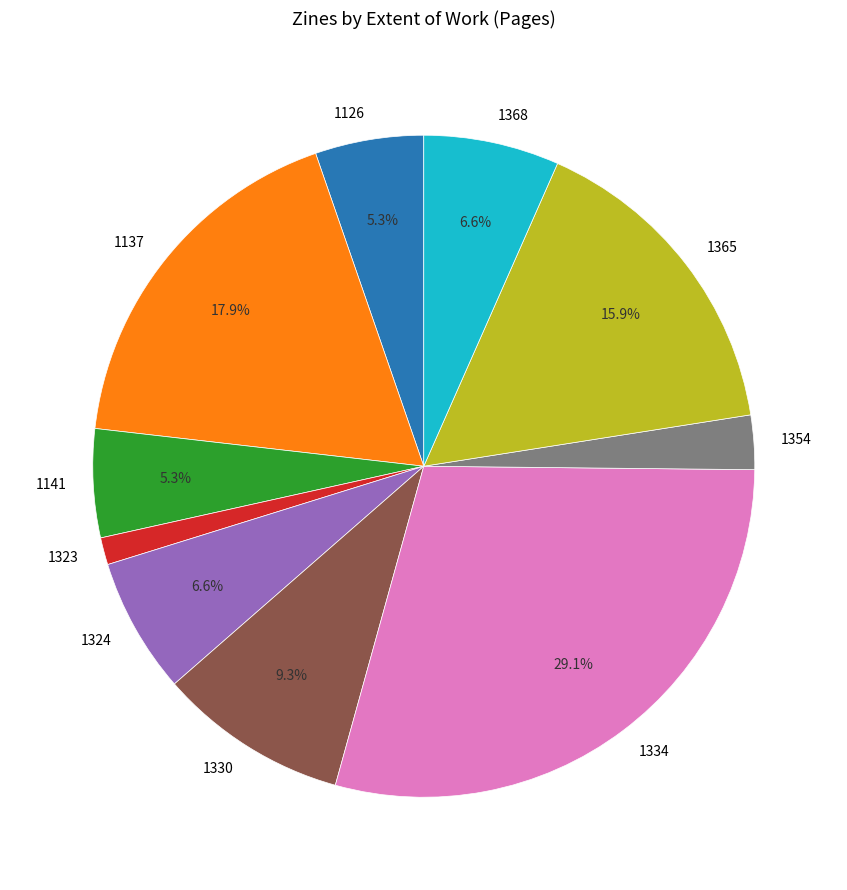

Which slice is the smallest?

1323